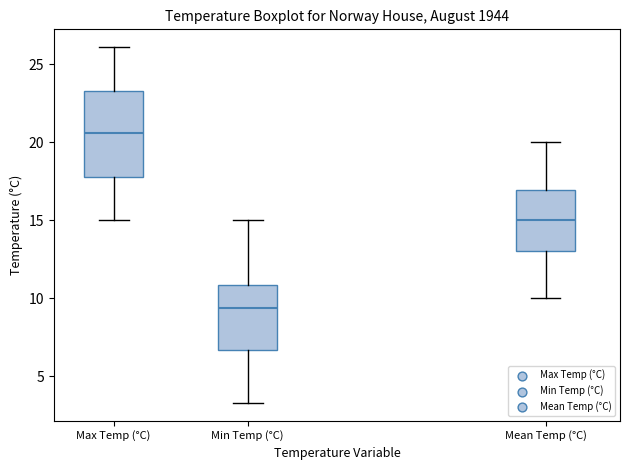

Where does the lower whisker of the box for Min Temp (°C) end on the y-axis? The values are not printed on the chart, so give them approximately, as read against the axis.

3.5